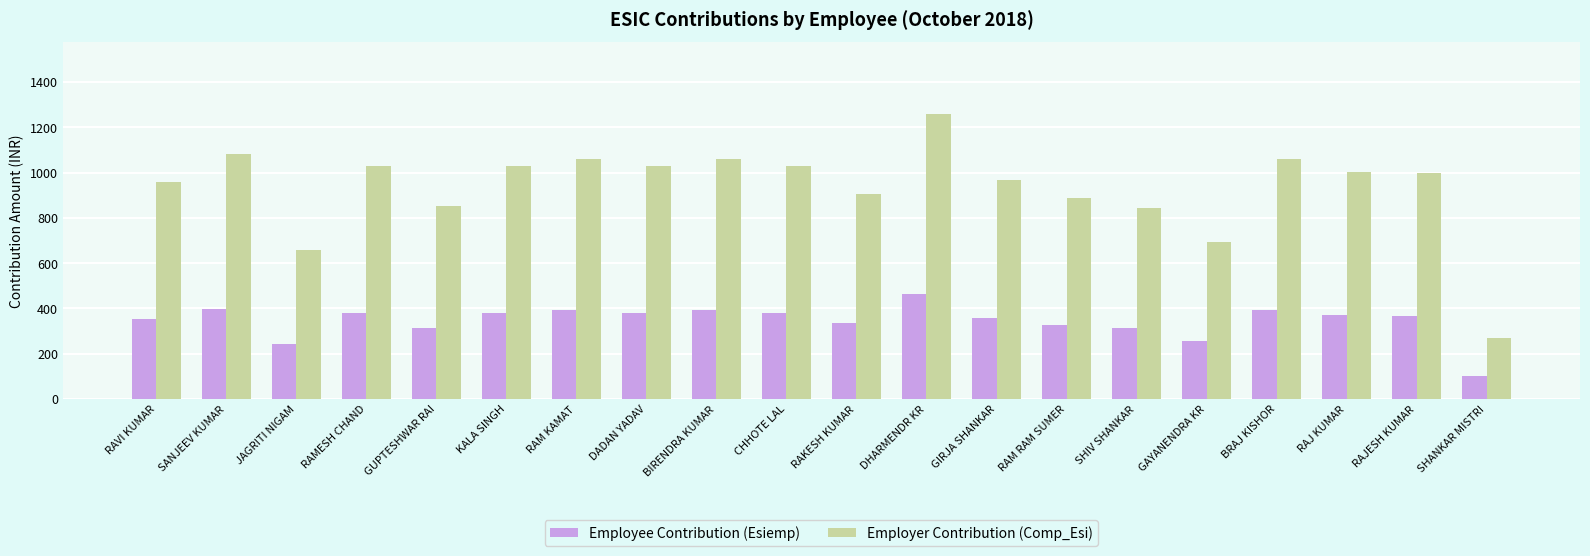

List the series in order of their overall mean, lowest first.

Employee Contribution (Esiemp), Employer Contribution (Comp_Esi)